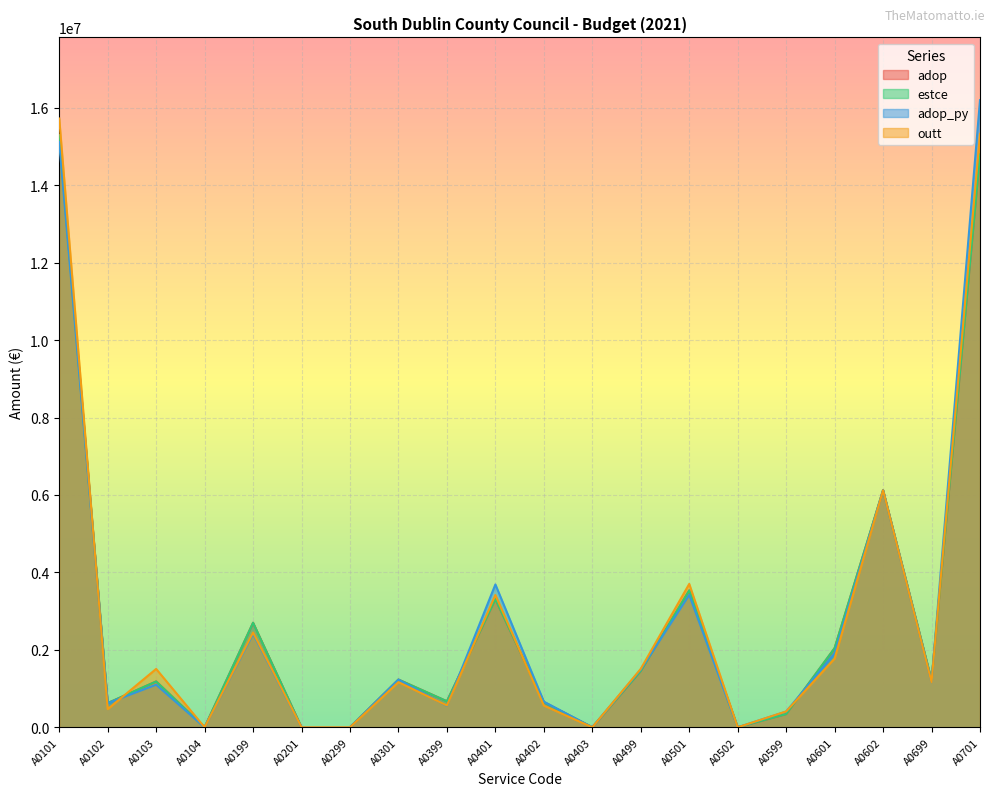

Read the outt value at A0599.

410000